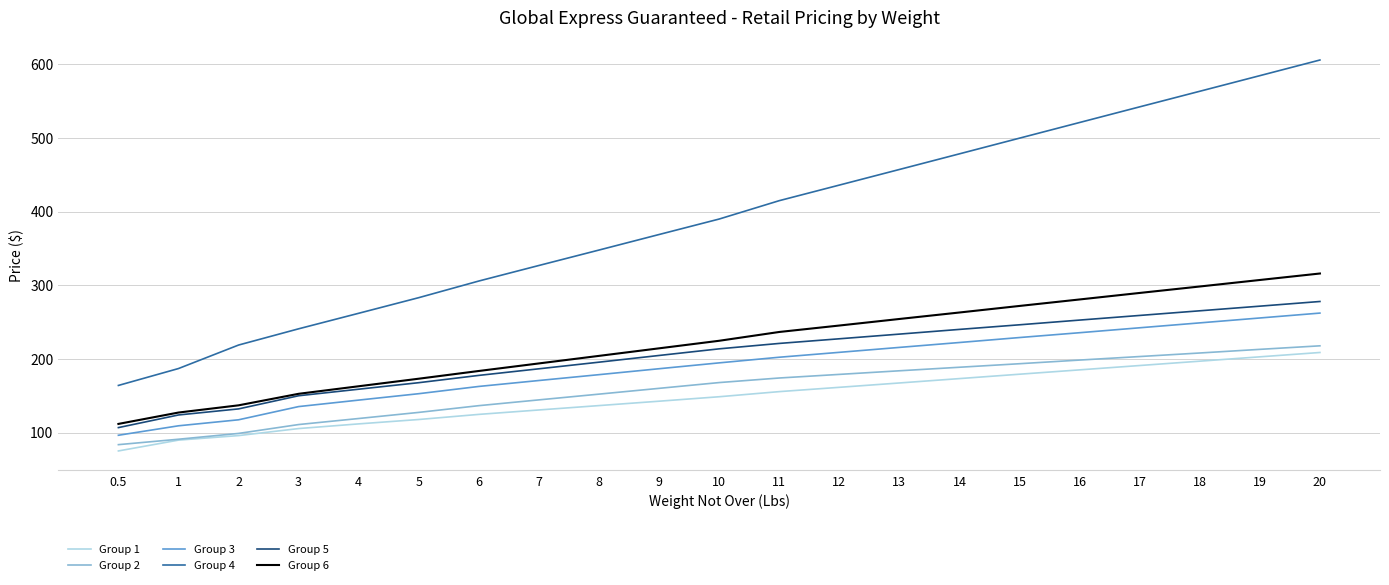

The value of Group 2 at 19 is 297.4. True or false?

False